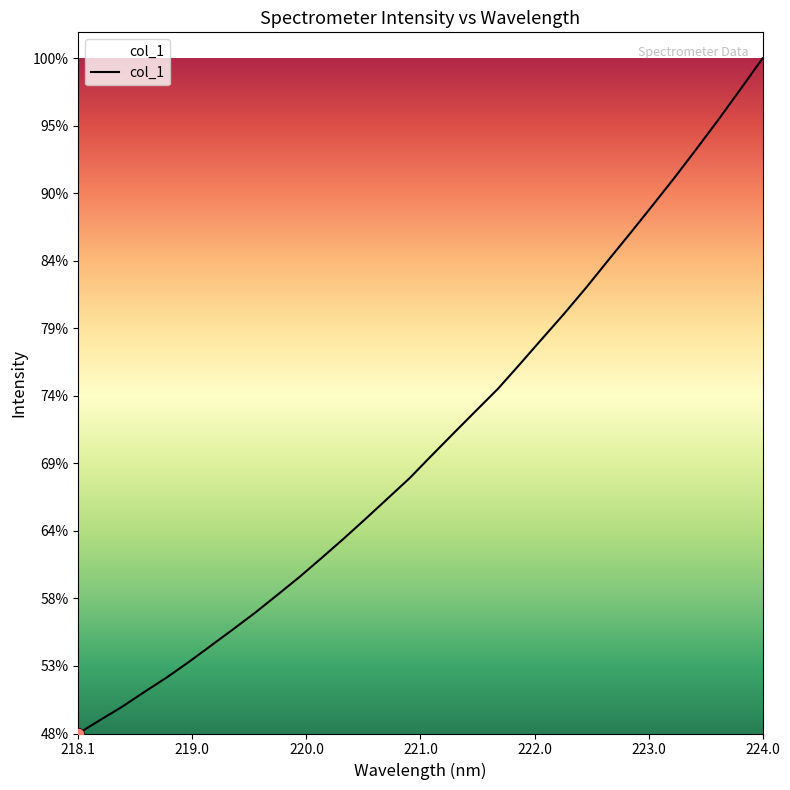

Is this an area chart (filled region under the line)?

Yes